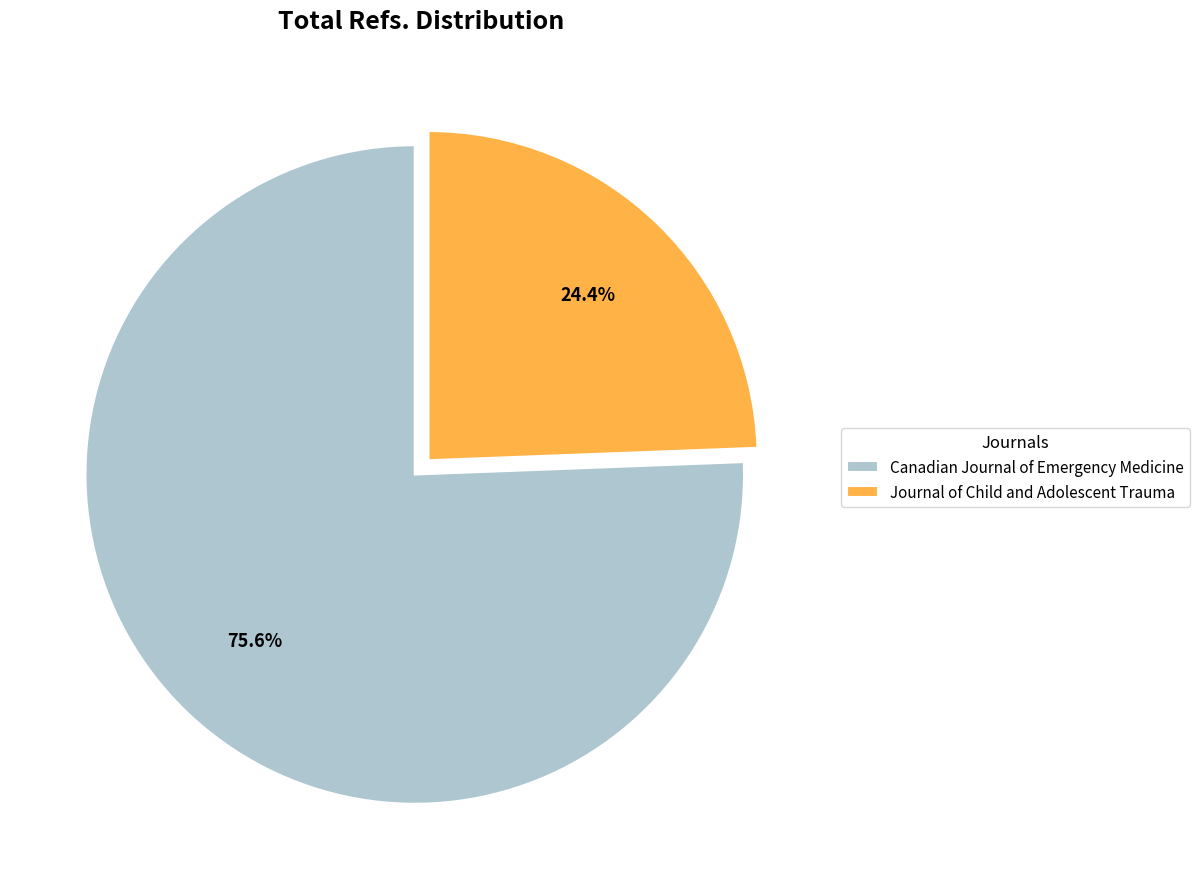

The Canadian Journal of Emergency Medicine slice represents 76% of the pie. True or false?

True